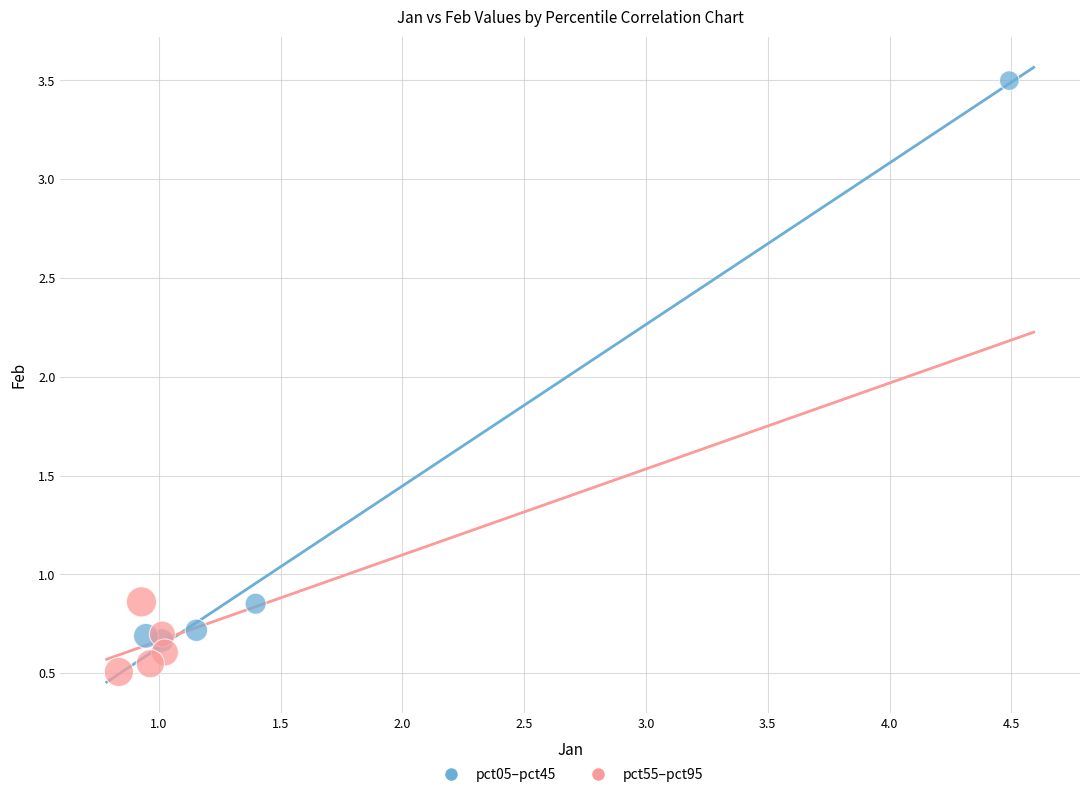

Which series reaches the maximum Y coordinate?

pct05–pct45